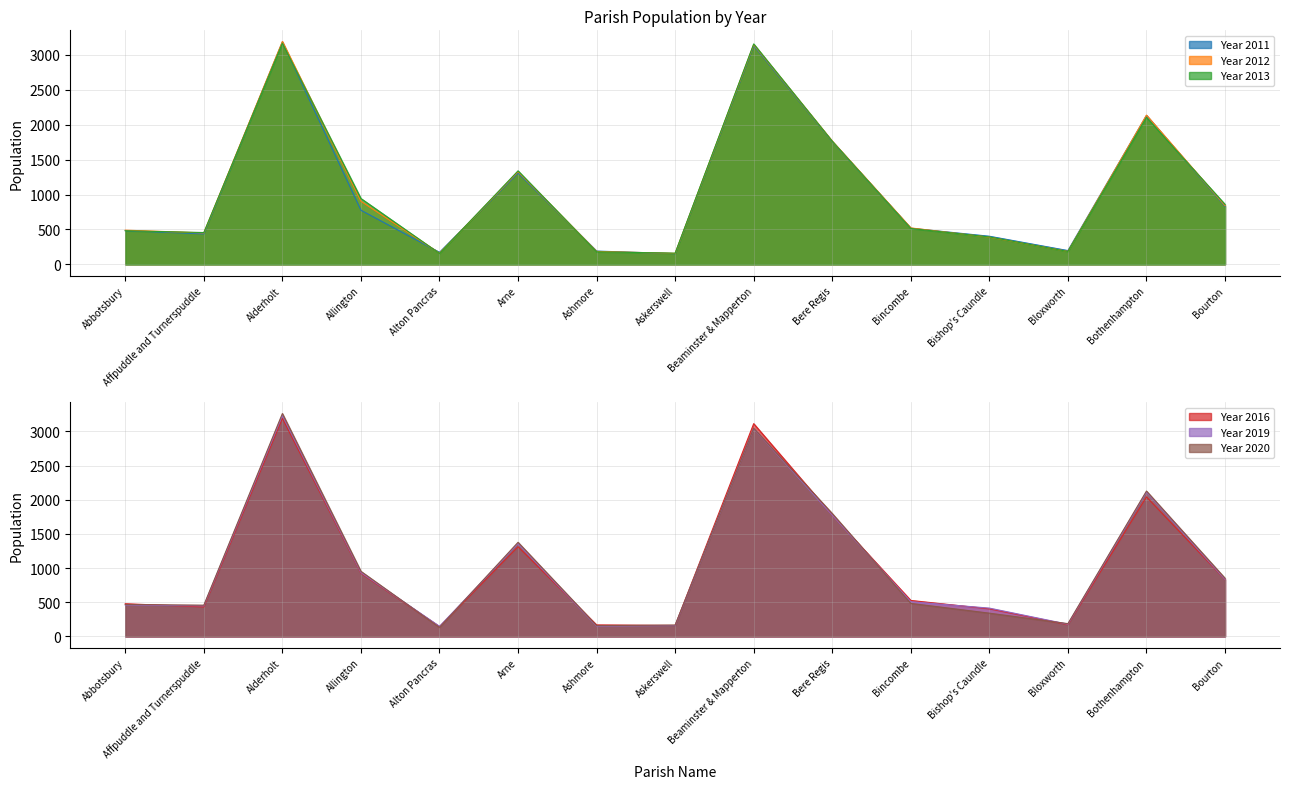

What is the total value across all series at Allington?

5433